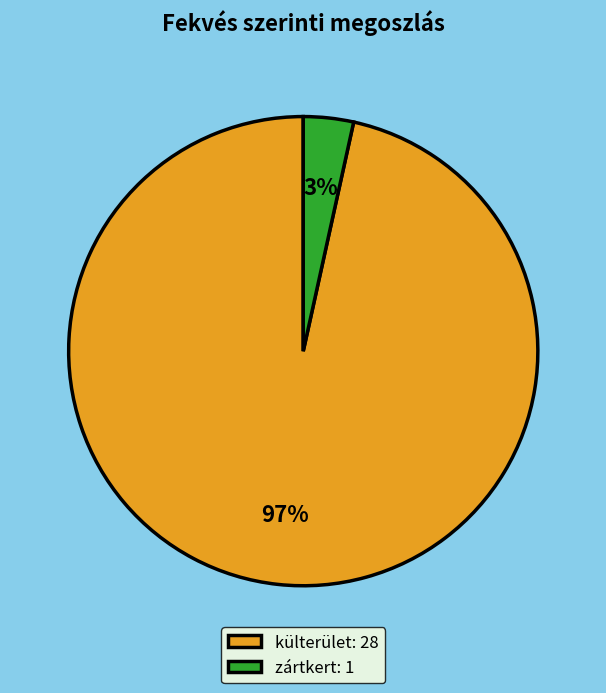

Combined, do zártkert: 1 and külterület: 28 account for over 50%?

Yes